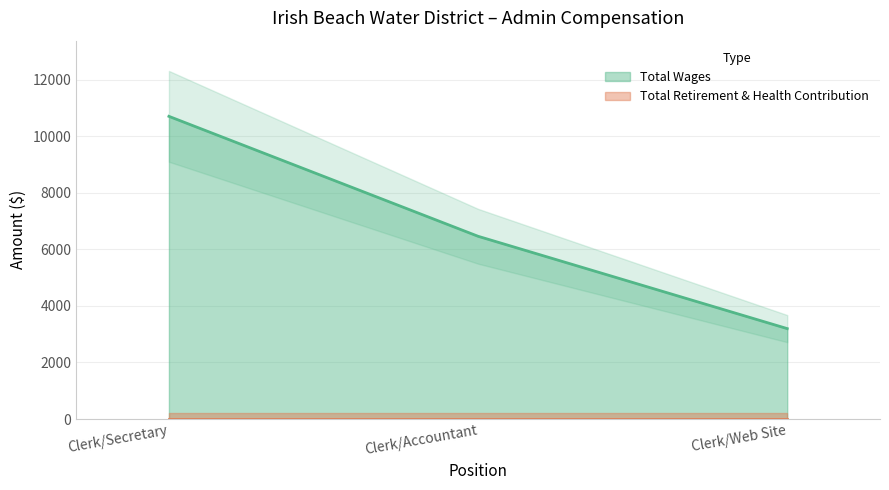

What is the sum of the values at Clerk/Accountant and Clerk/Secretary?

17176